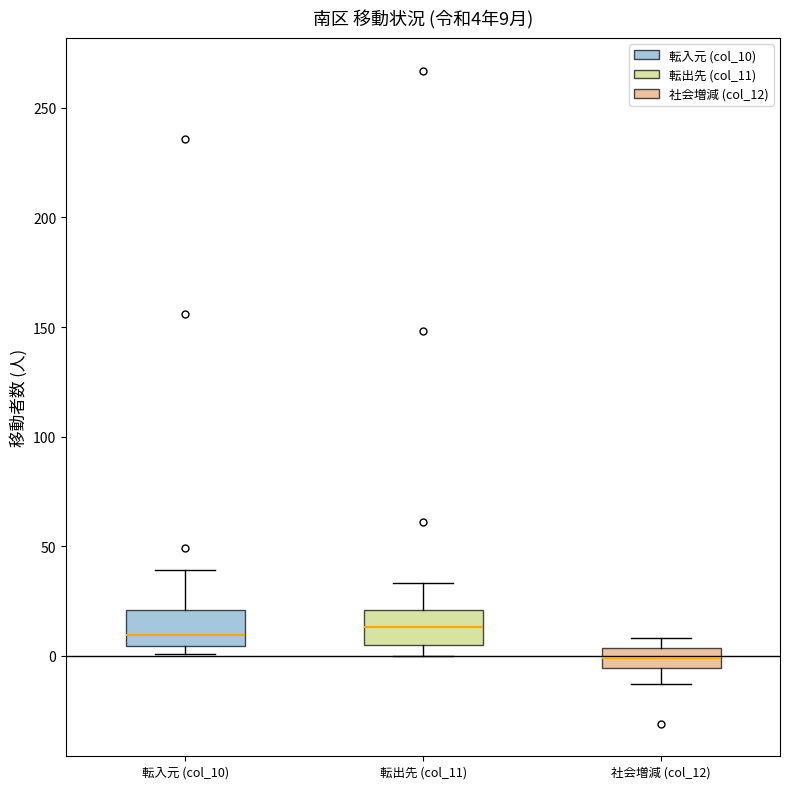

Which box has the lowest median line?

社会増減 (col_12)